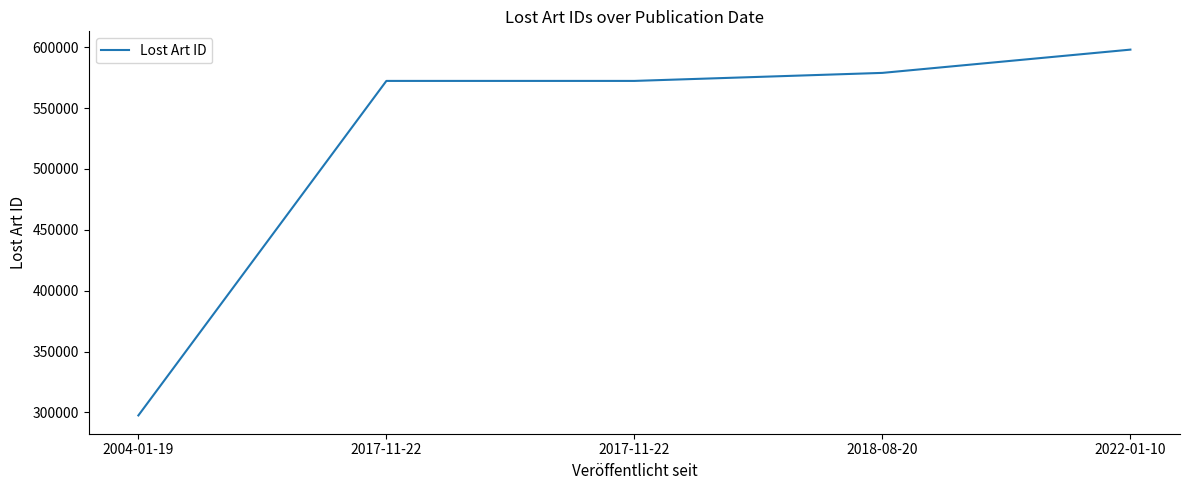

How many series are shown in this chart?

1